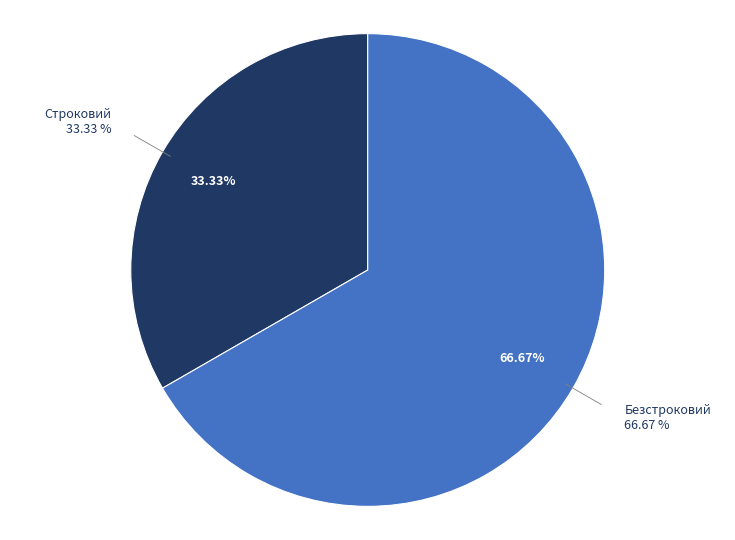

To the nearest percent, what is the combined percentage of Безстроковий and Строковий?

100%